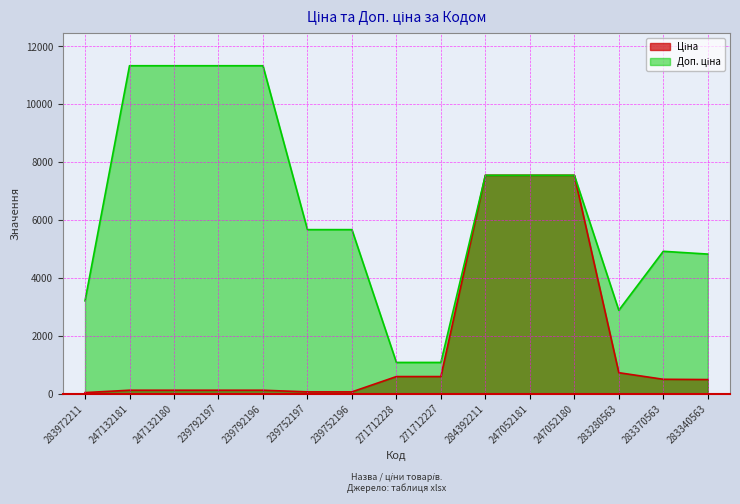

Which series changed the most between 283972211 and 247132180?

Доп. ціна